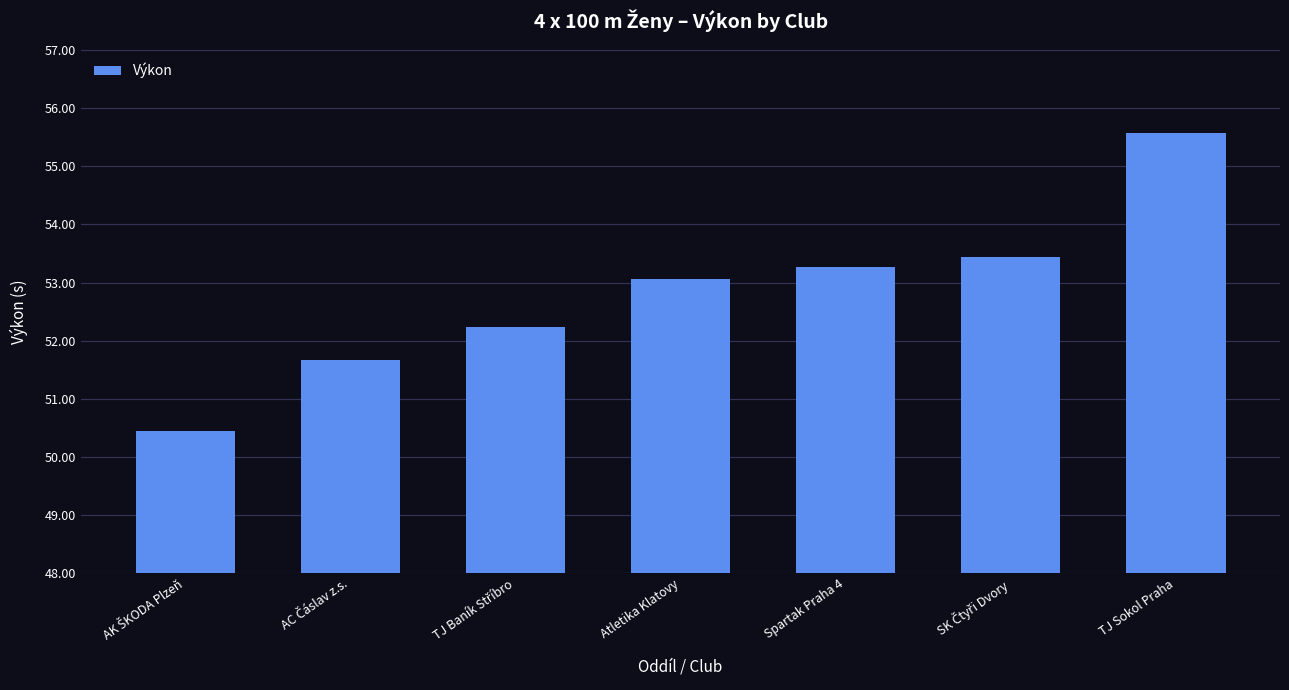

Reading left to right, extract all data points from this chart.

50.5	51.7	52.2	53.1	53.3	53.4	55.6